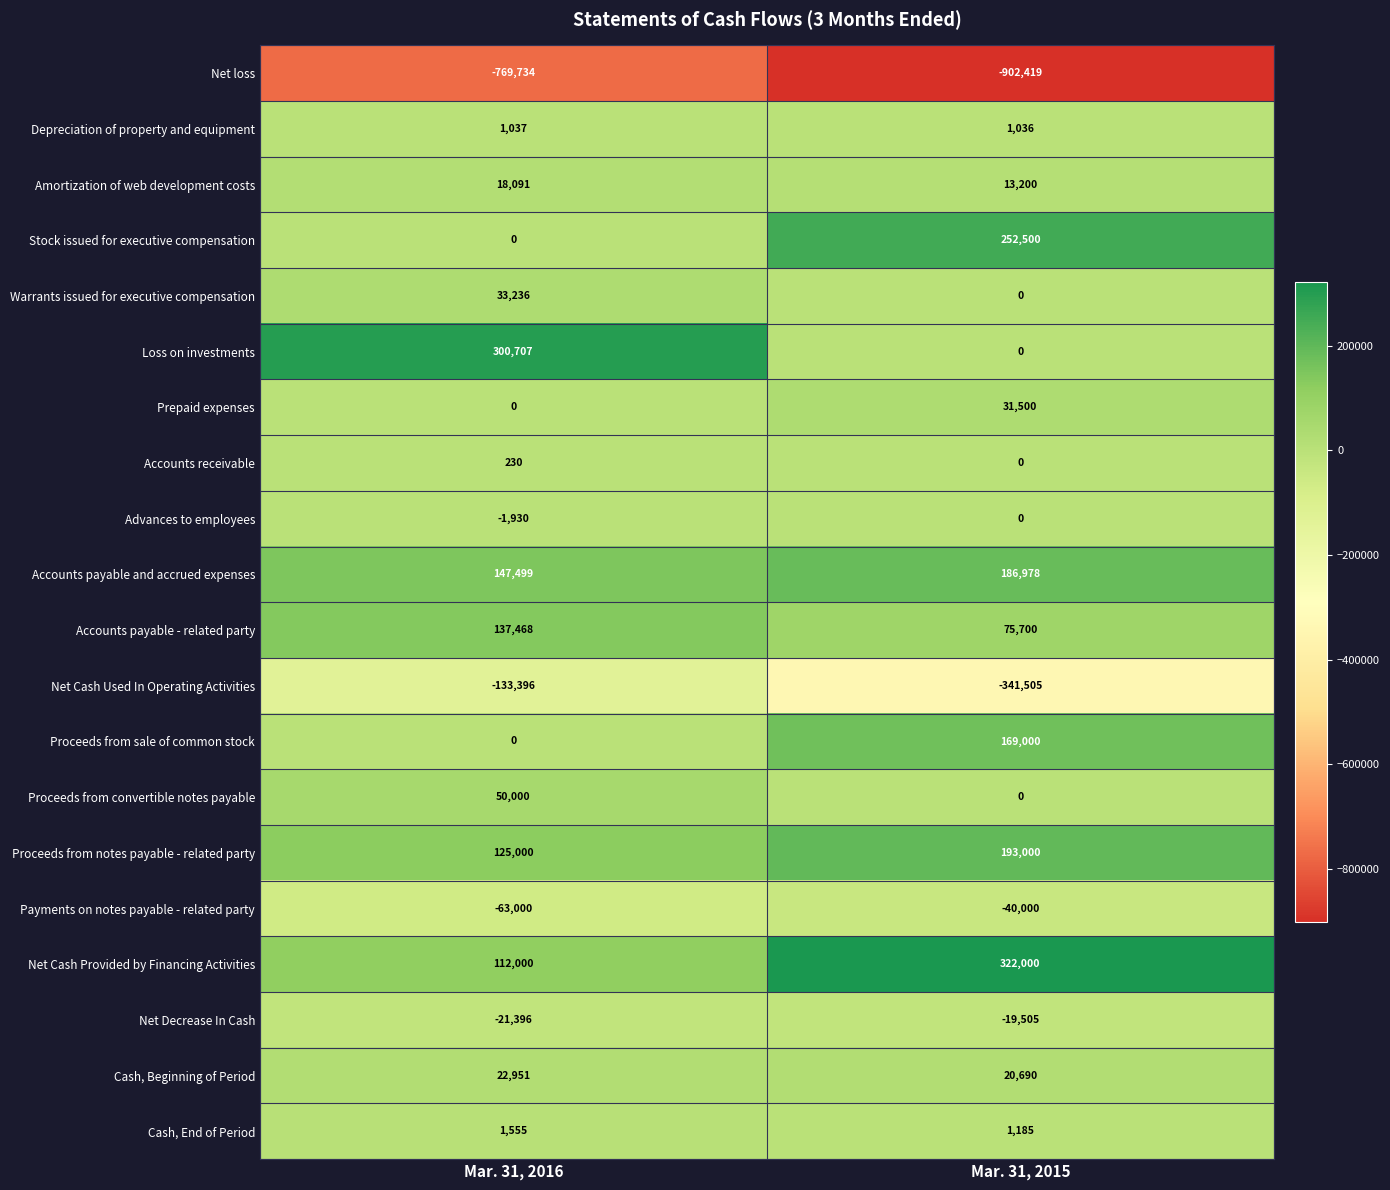

What is the maximum value shown in the chart?

322000